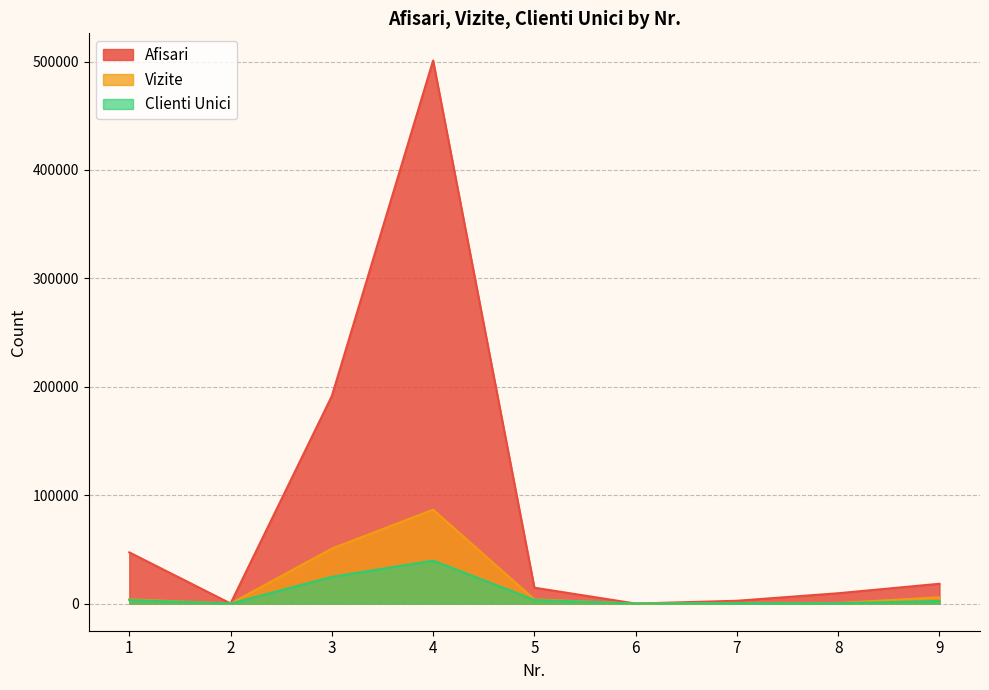

What is the difference between the highest and lowest values at 5?

11263